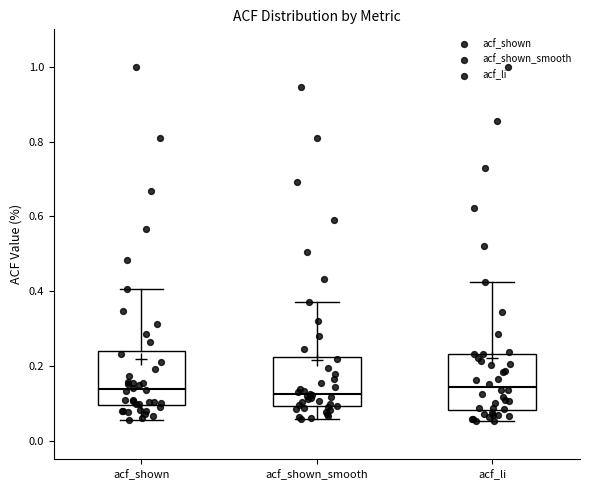

Where does the upper whisker of the box for acf_li end on the y-axis? The values are not printed on the chart, so give them approximately, as read against the axis.

0.42